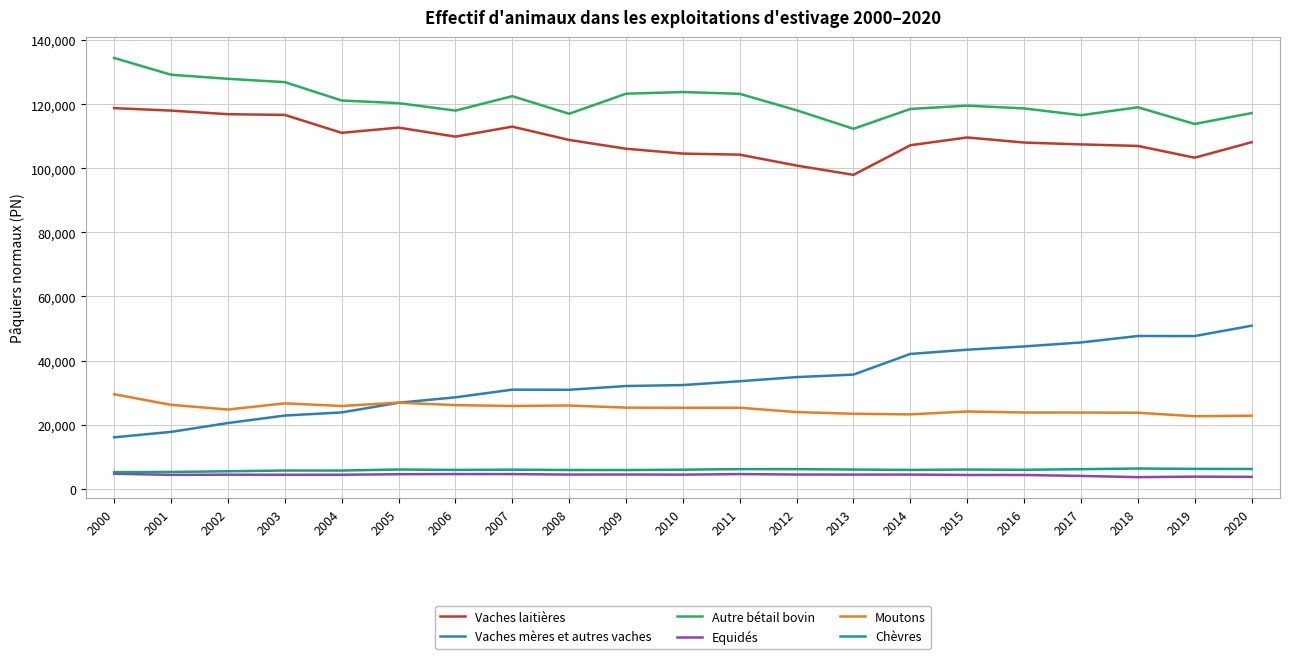

Which series has the largest range (max minus min)?

Vaches mères et autres vaches